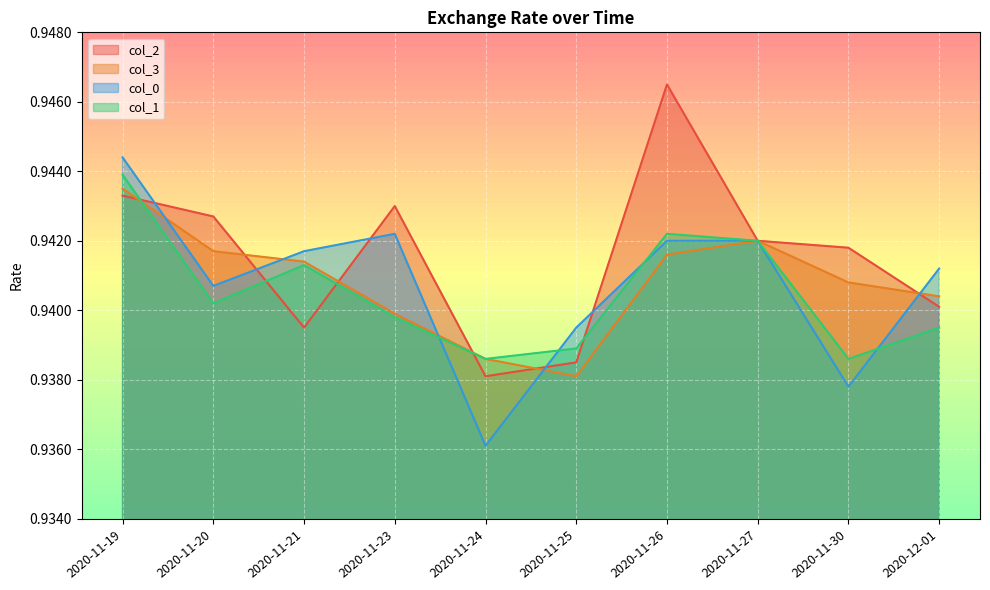

What position from the right is 2020-11-27?

3